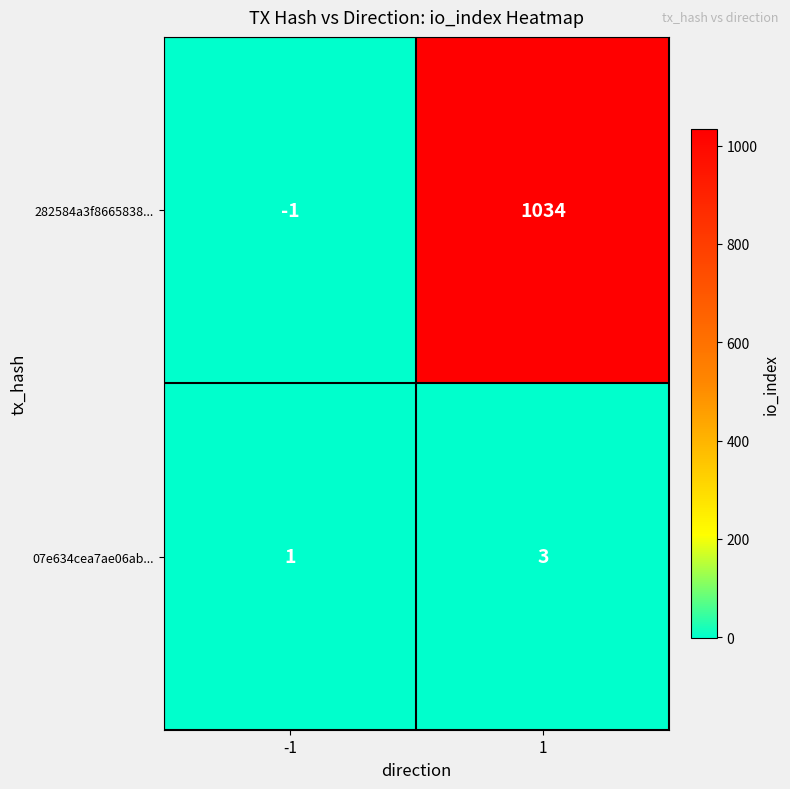

Which series has the largest range (max minus min)?

282584a3f8665838...